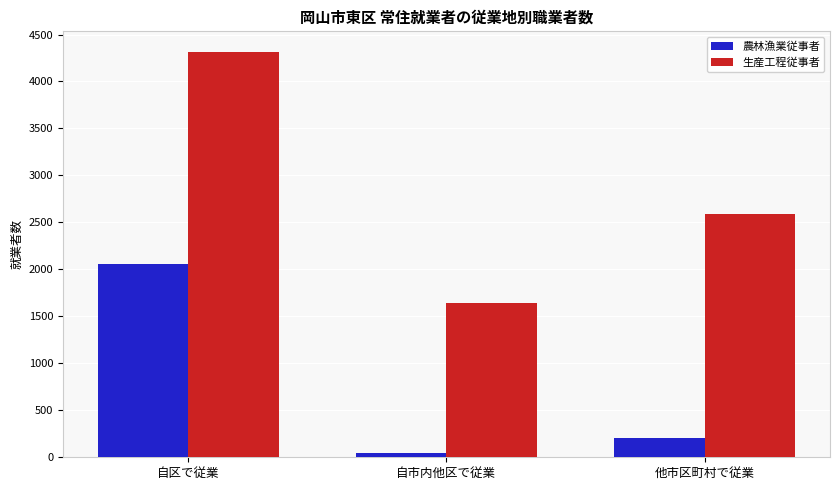

How many distinct data groups are displayed?

2